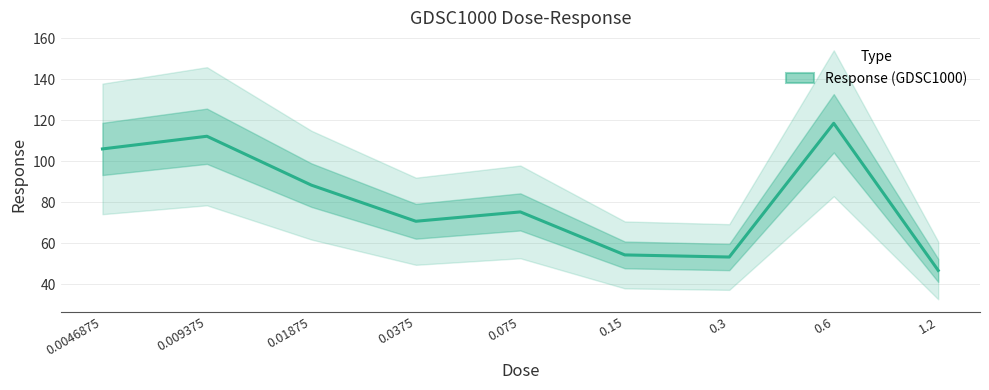

Rank the categories by value from lowest to highest.

1.2, 0.3, 0.15, 0.0375, 0.075, 0.01875, 0.0046875, 0.009375, 0.6